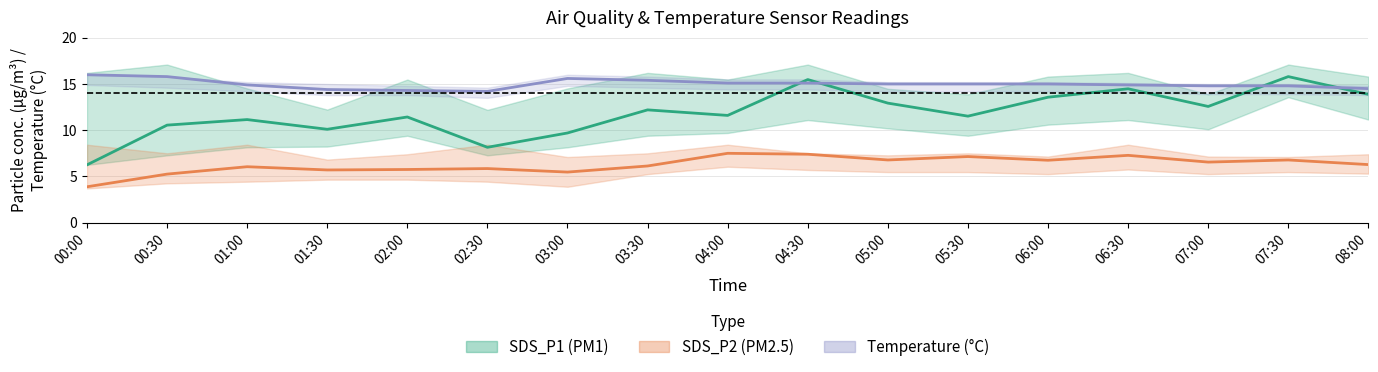

What is the lowest value of the SDS_P1 (PM1) series?

6.2